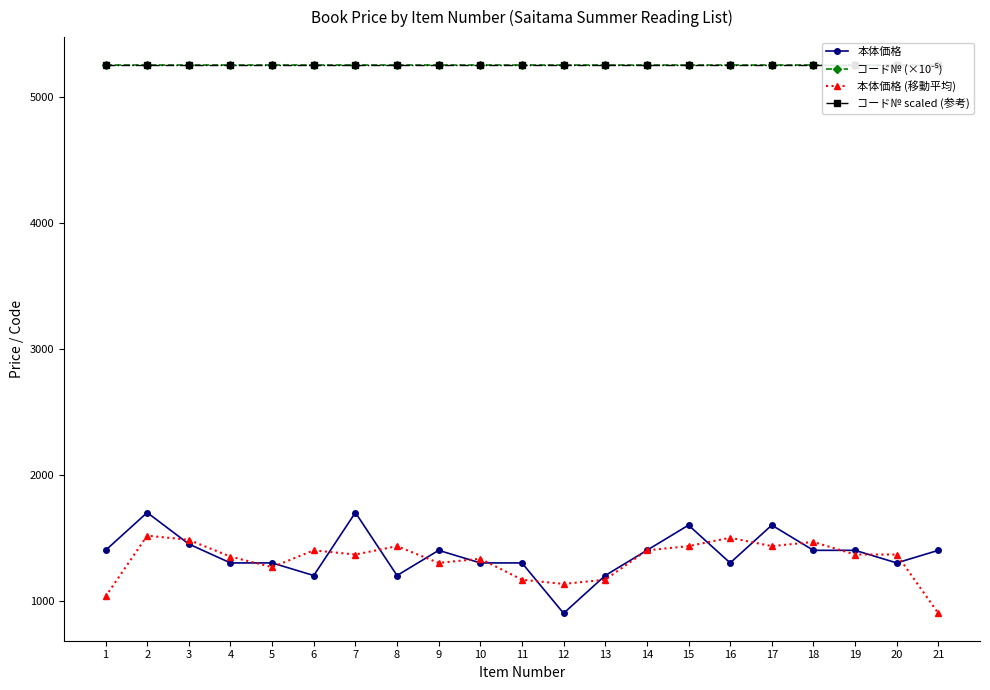

What is the lowest value of the 本体価格 series?

900.0